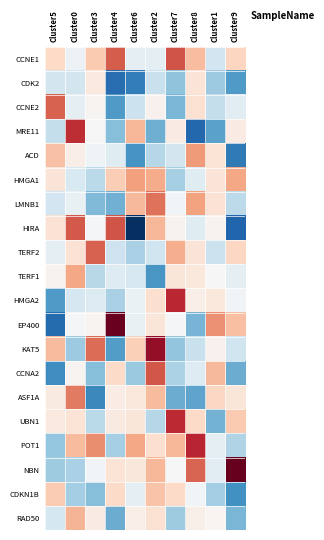

What is the difference between the highest and lowest values at Cluster7?

3.1